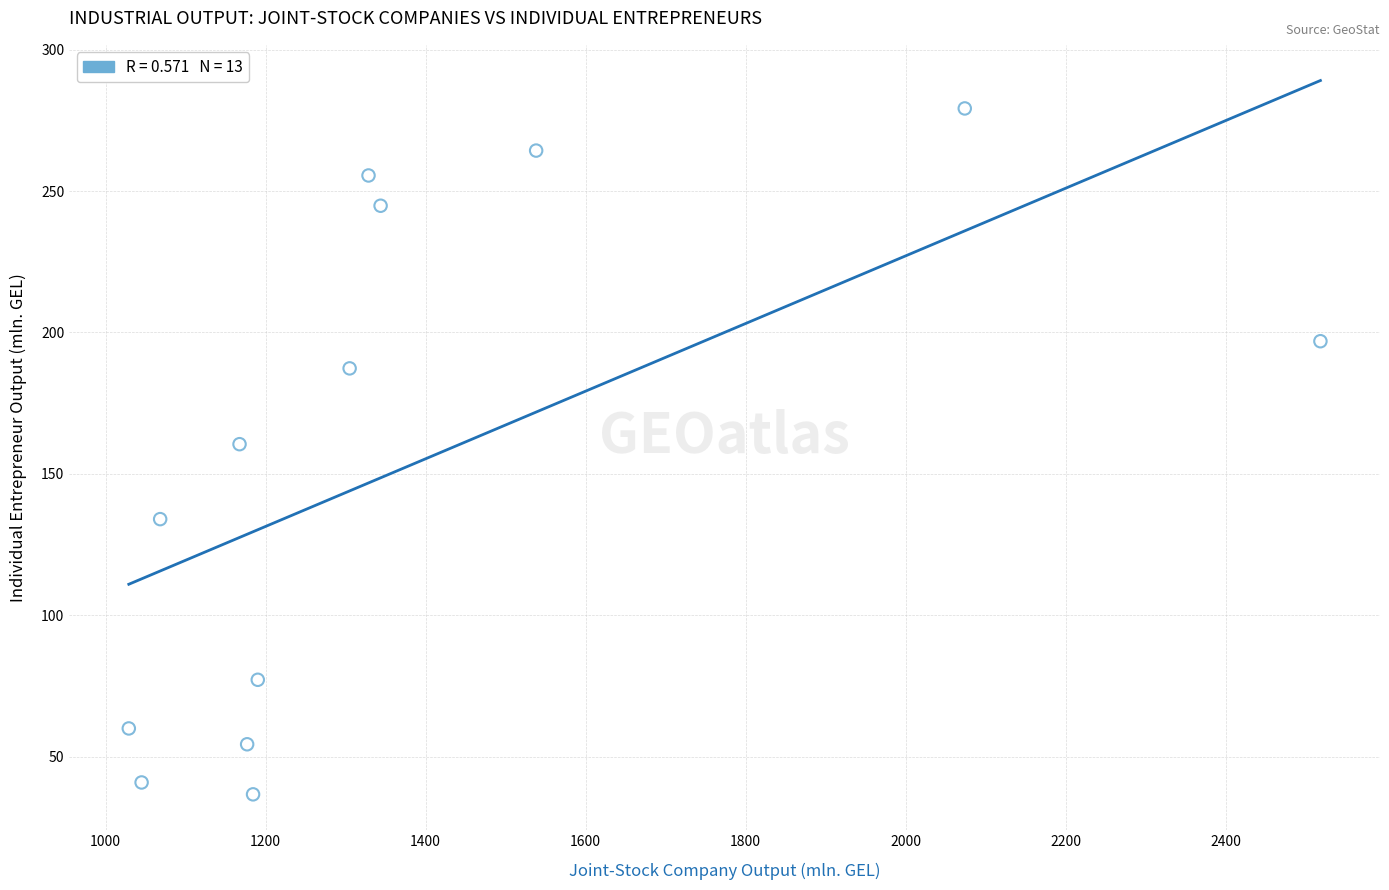

What Y value in the scatter plot is closest to 157?

160.5